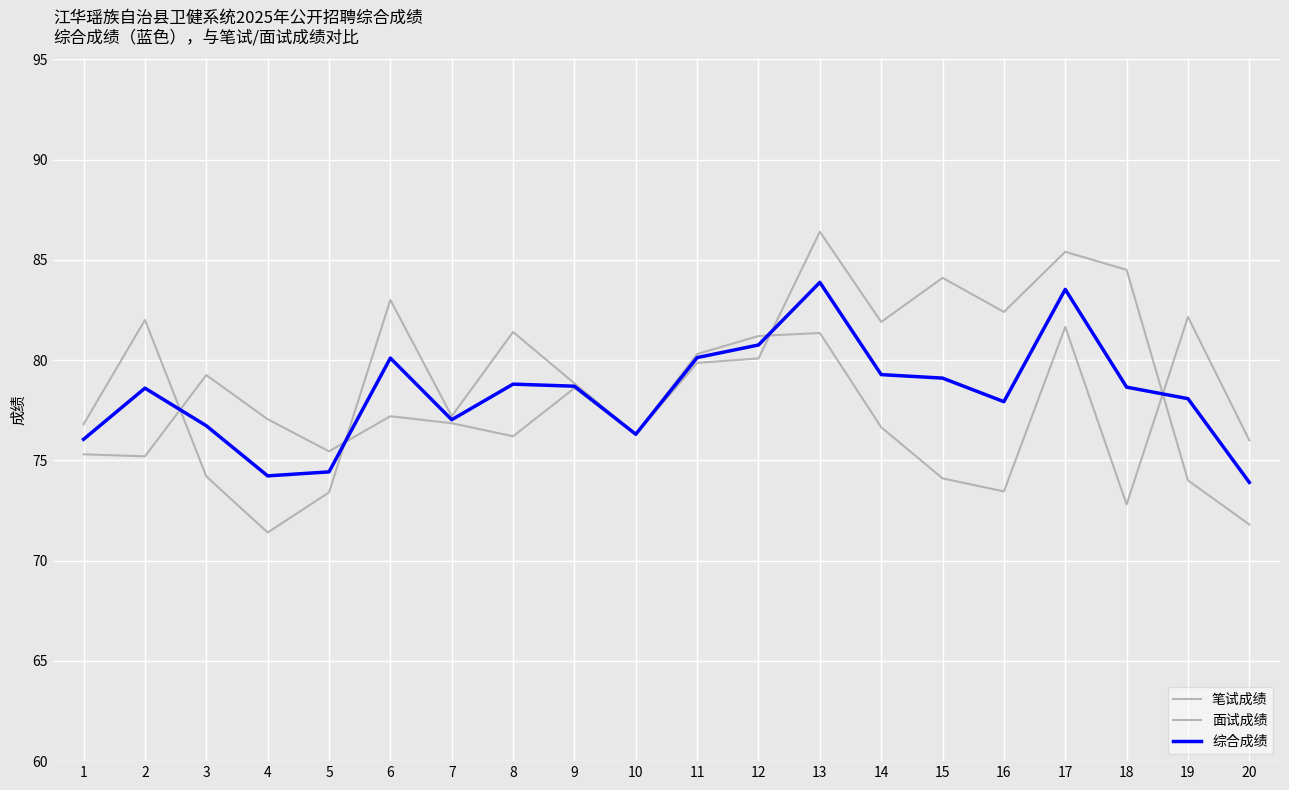

In 笔试成绩, how many points are lower than both neighbors (excluding endpoints)?

6